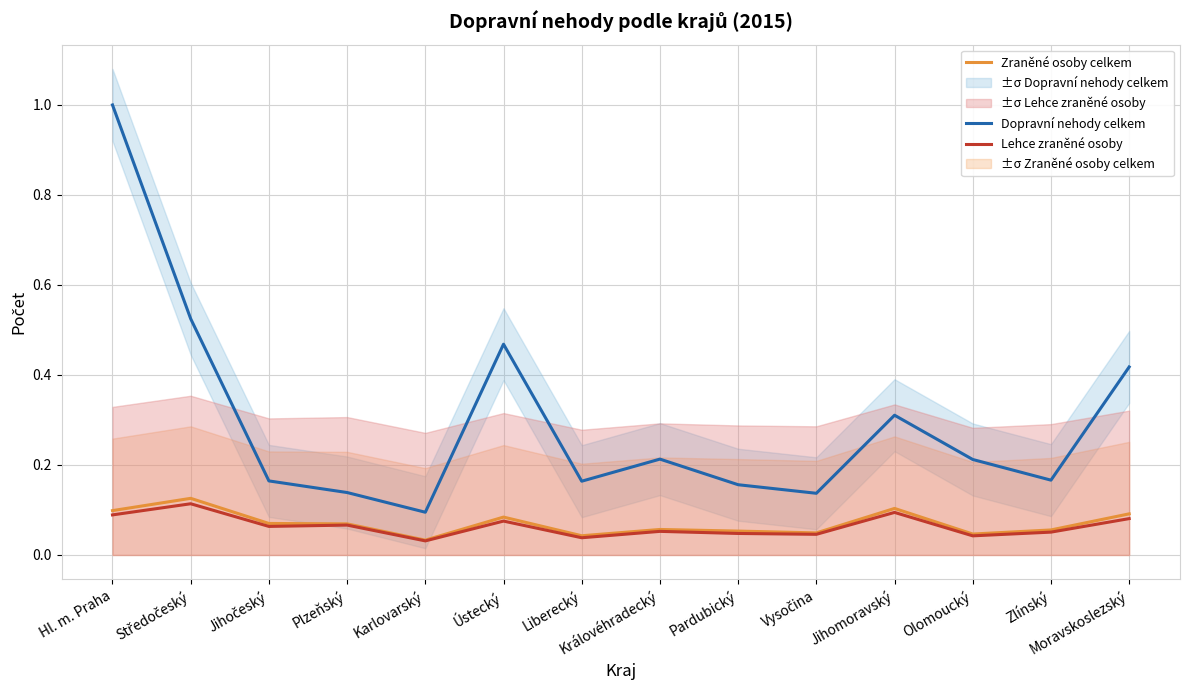

How many categories are shown in the chart?

14